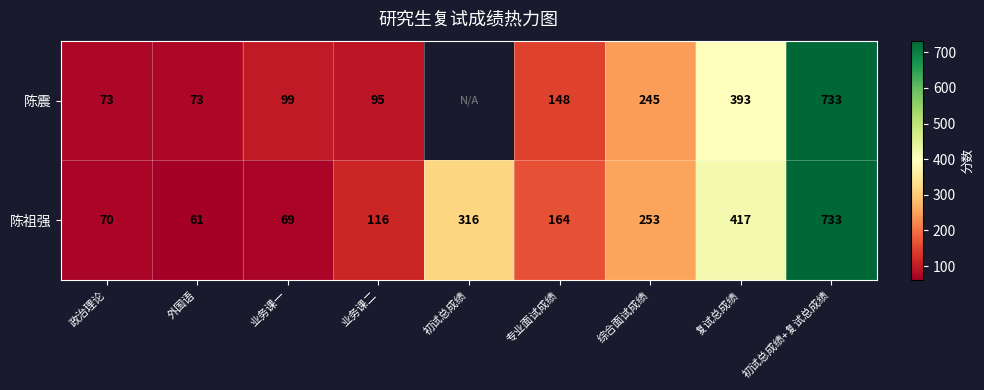

What is the minimum value for 陈祖强?

61